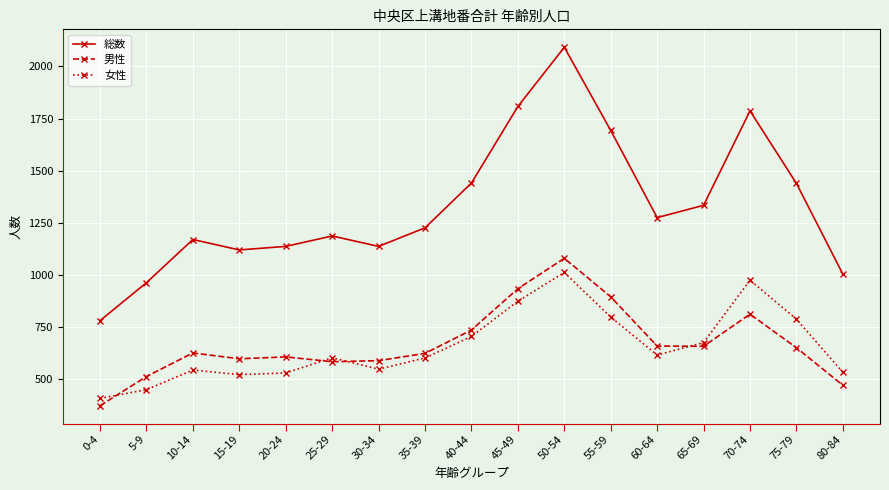

Read the 総数 value at 70-74, to the nearest 100.

1800